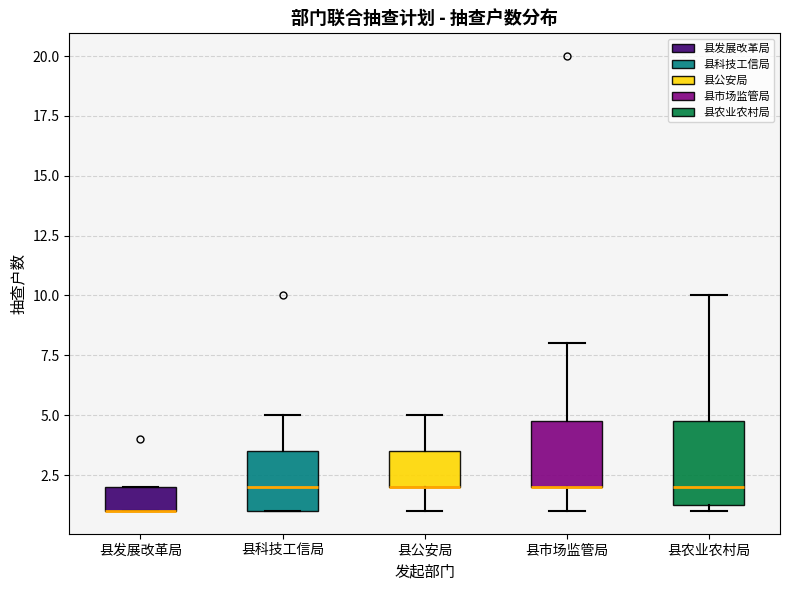

Reading left to right, transcribe this box plot: for each box, give where its median line is, the range the box spans, and where its two whiskers end, as read against the y-axis. The values are not printed on the chart, so give them approximately, as read against the axis.

县发展改革局: median 1.0 (drawn on the box's lower edge), box 1.0 to 2.0, whiskers 1.0 to 2.0
县科技工信局: median 2.0, box 1.0 to 3.5, whiskers 1.0 to 5.0
县公安局: median 2.0 (drawn on the box's lower edge), box 2.0 to 3.5, whiskers 1.0 to 5.0
县市场监管局: median 2.0 (drawn on the box's lower edge), box 2.0 to 5.0, whiskers 1.0 to 8.0
县农业农村局: median 2.0, box 1.5 to 5.0, whiskers 1.0 to 10.0